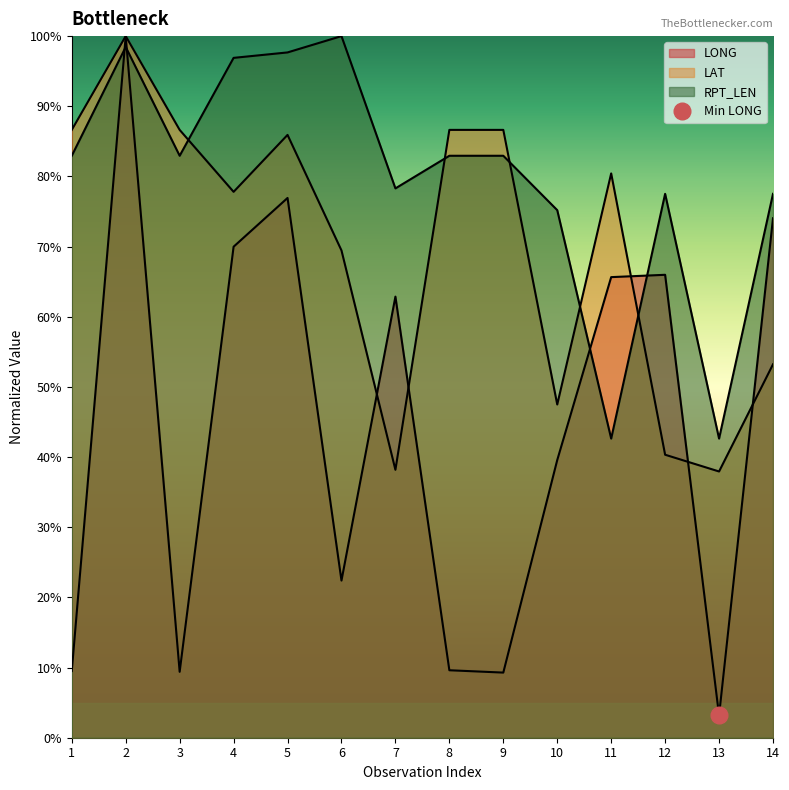

At which category does LONG reach its first local valley?

3